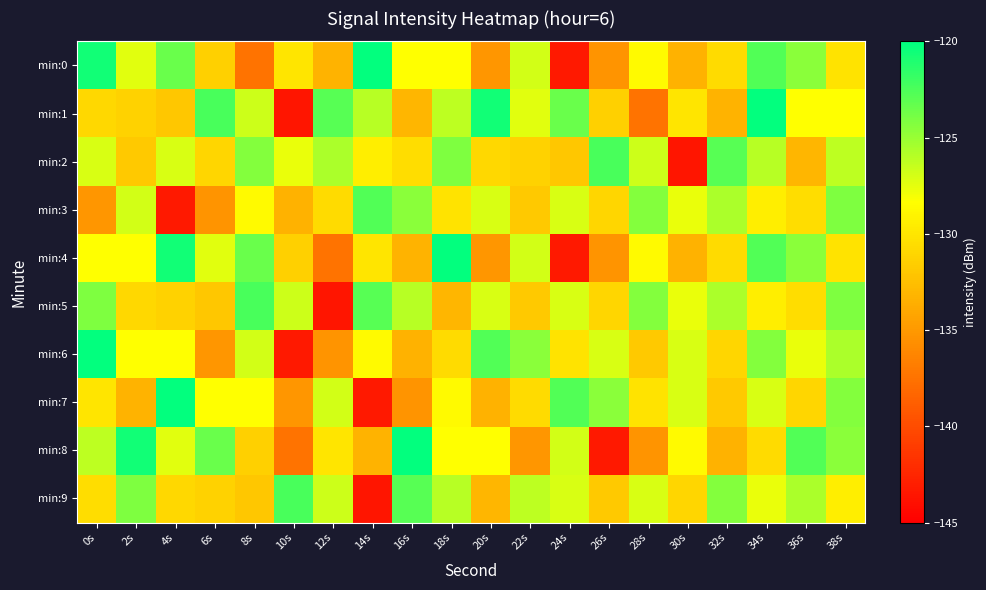

Rank the series by their maximum value, from lowest to highest.

min:3, min:2, min:5, min:9, min:0, min:1, min:4, min:6, min:7, min:8